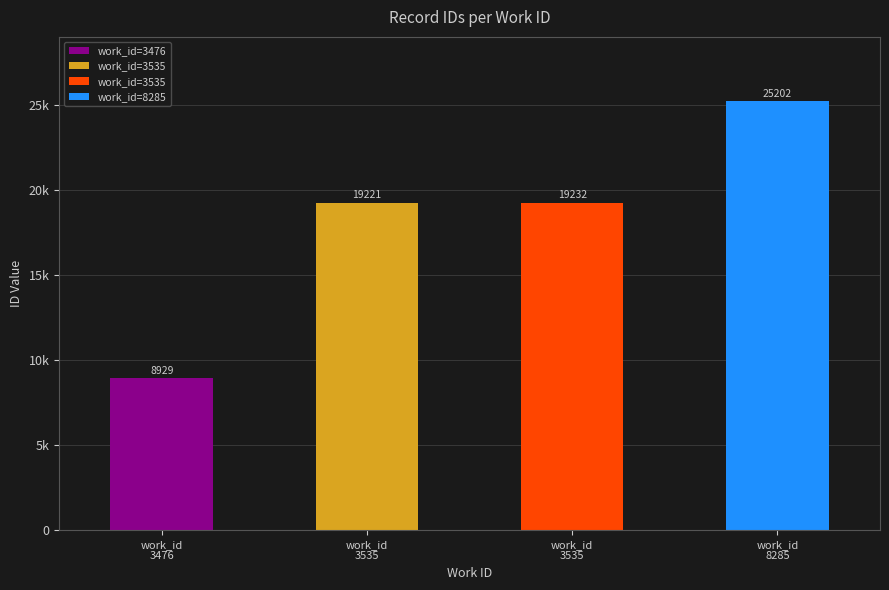

The value at 3535 is 19221. True or false?

True